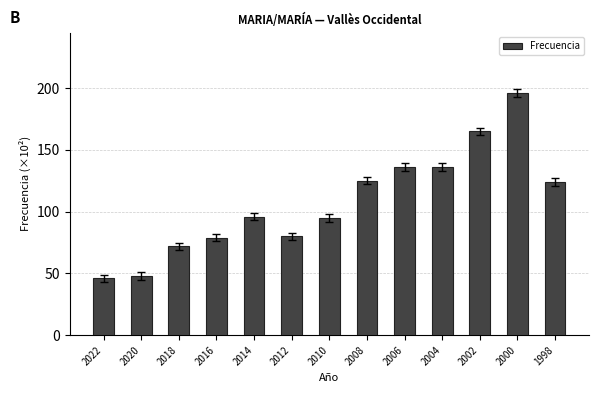

What is the difference between the second highest and minimum values?

119